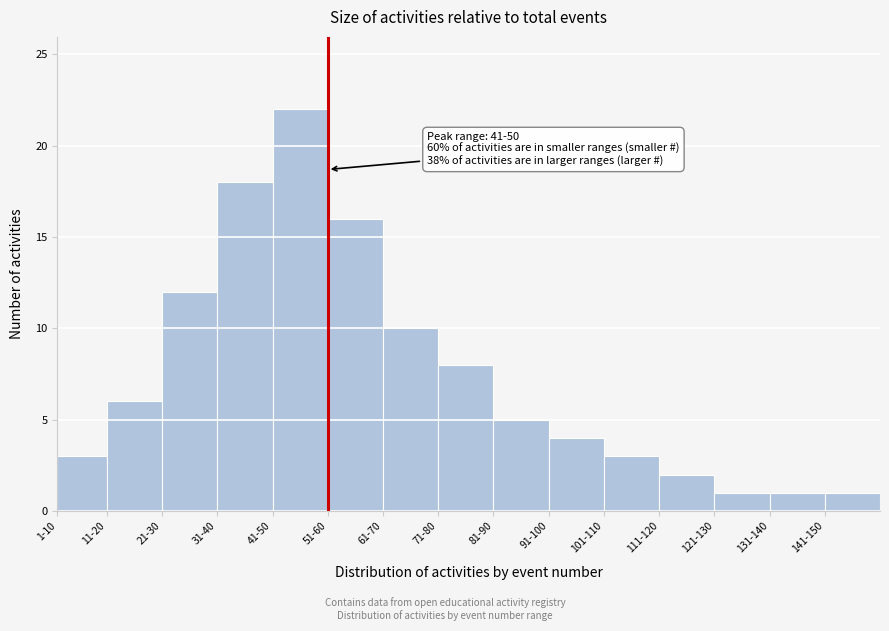

Reading left to right, transcribe all the data shown in this chart.

3	6	12	18	22	16	10	8	5	4	3	2	1	1	1